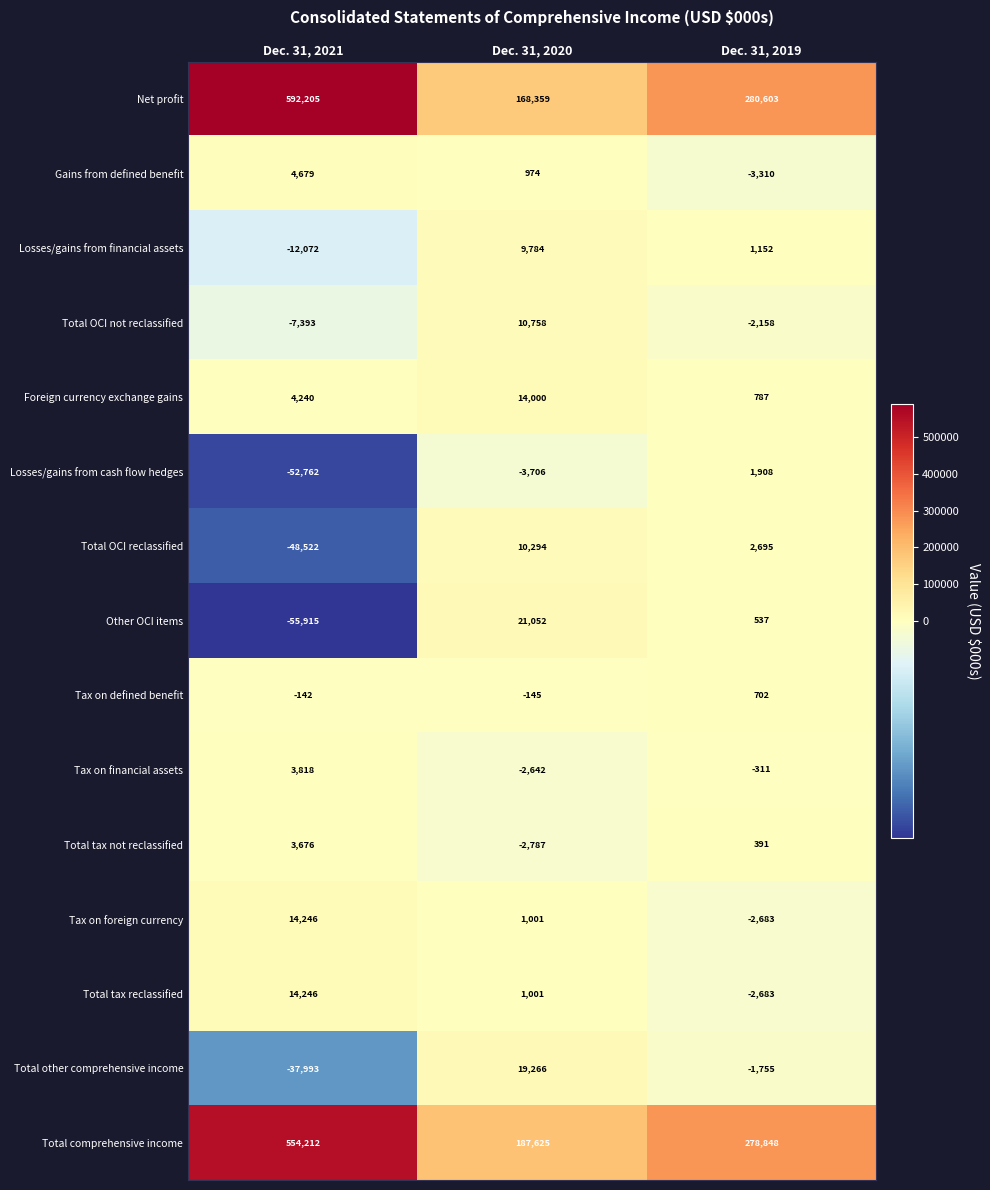

Between Dec. 31, 2020 and Dec. 31, 2019, which series saw the biggest shift?

Net profit